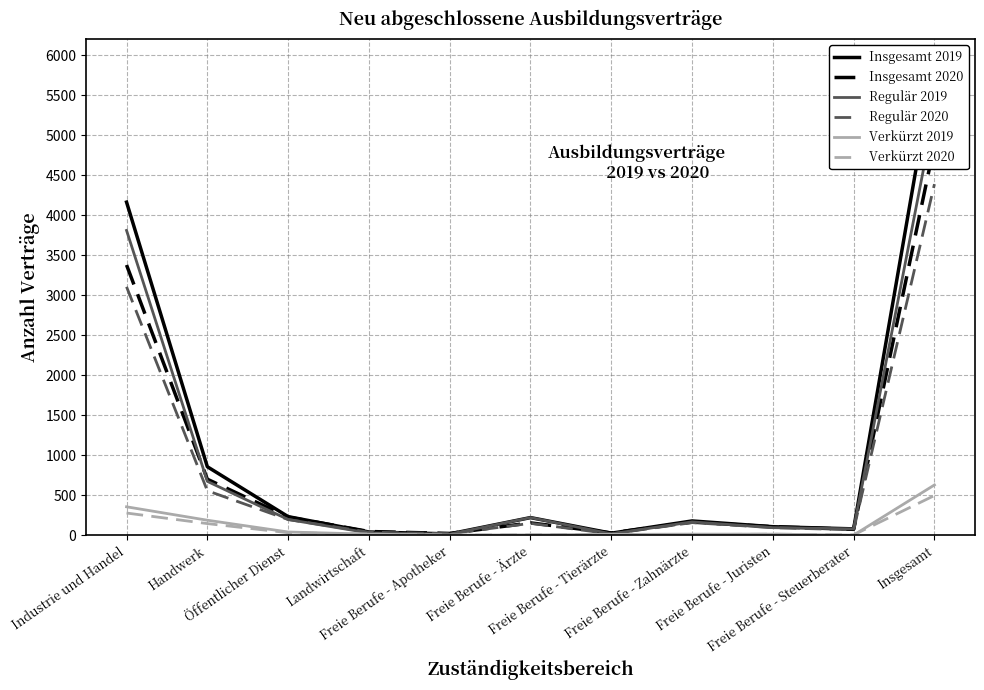

At which label does Regulär 2019 first exceed 165?

Industrie und Handel